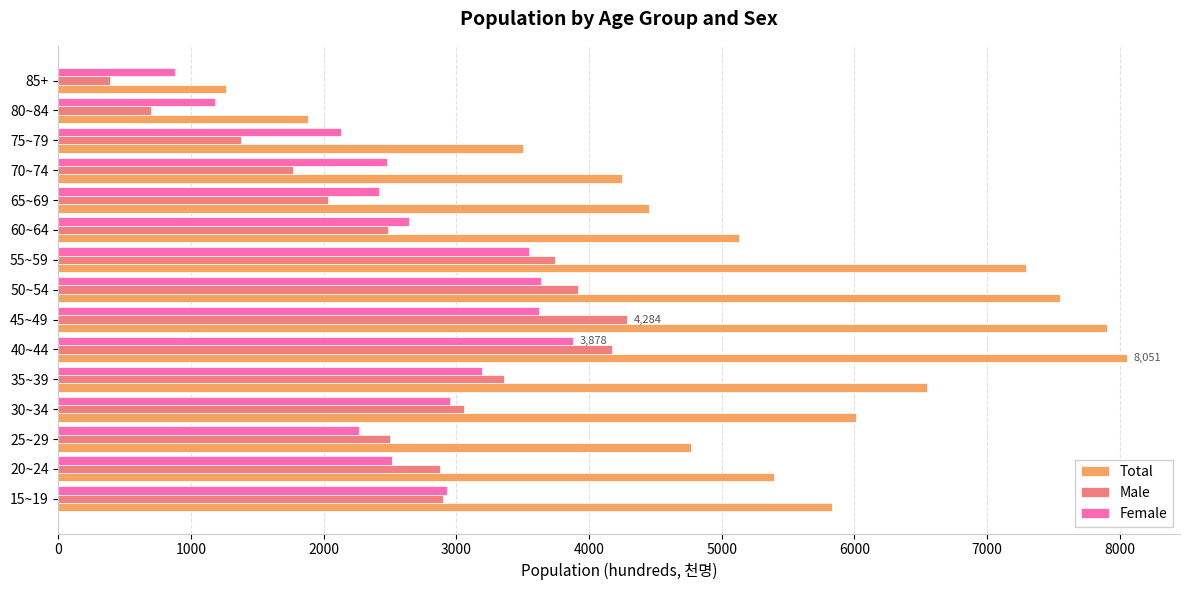

How many distinct data groups are displayed?

3